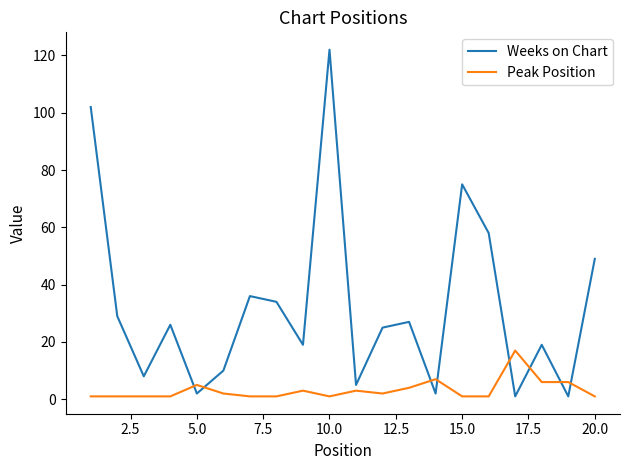

Which series has the widest spread of values?

Weeks on Chart